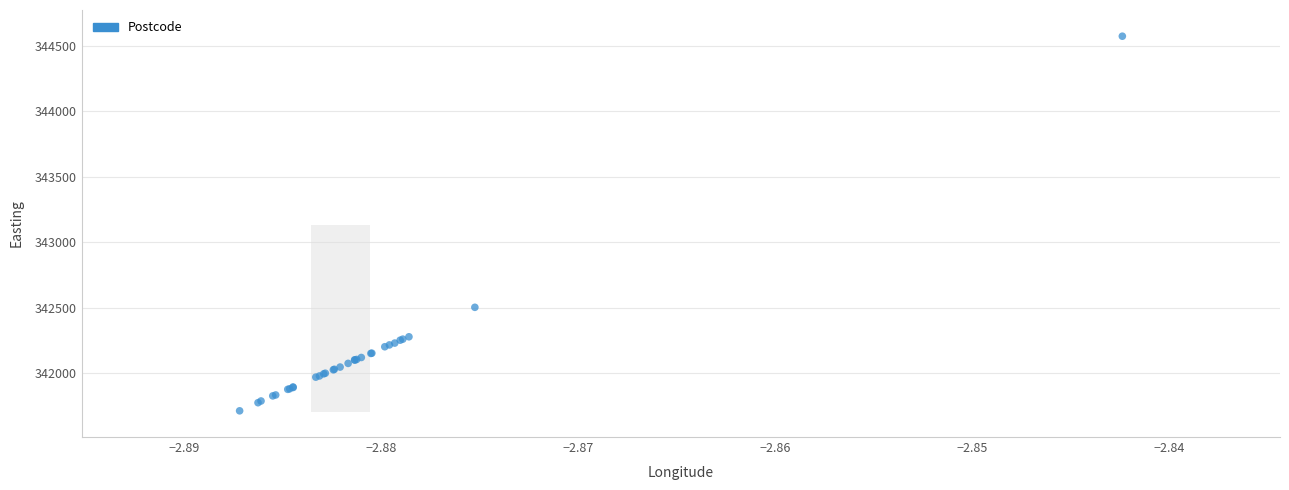

What Y value in the scatter plot is closest to 343144?

342505